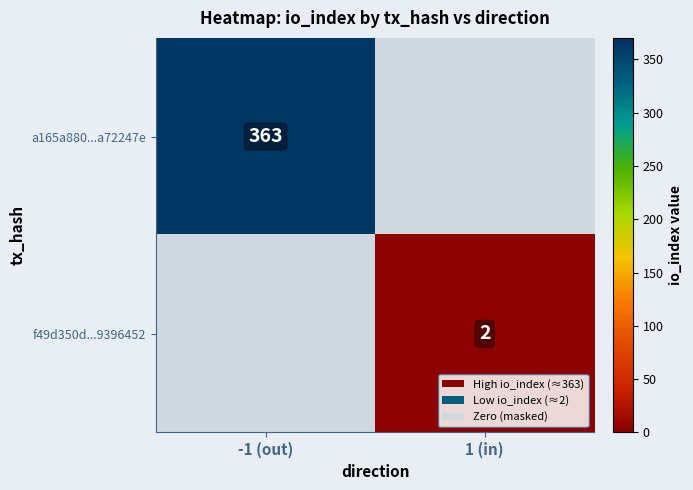

Is it true that f49d350d...9396452 equals 2 at 1 (in)?

True